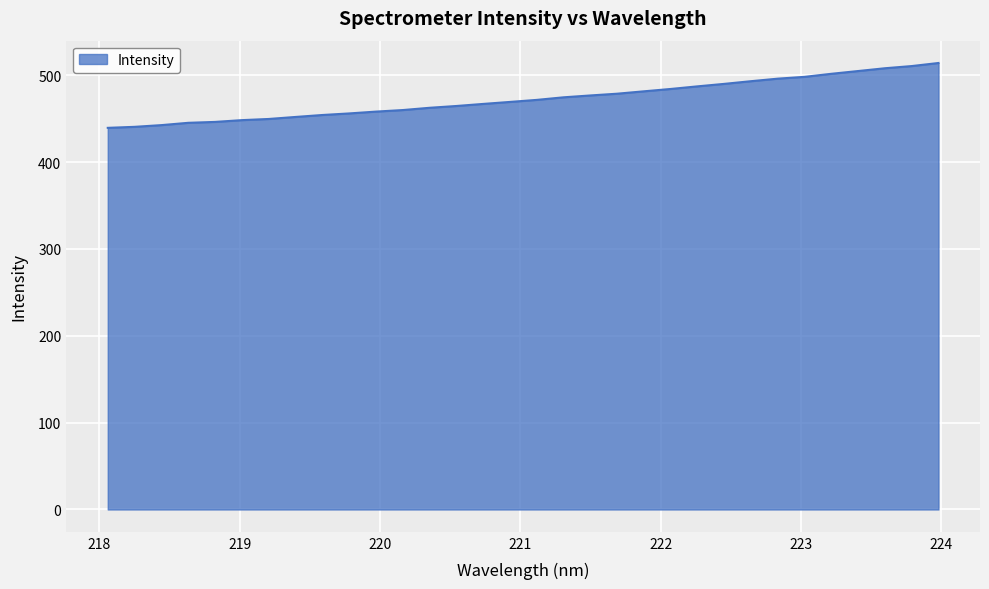

What is the minimum value shown in the chart?

439.5